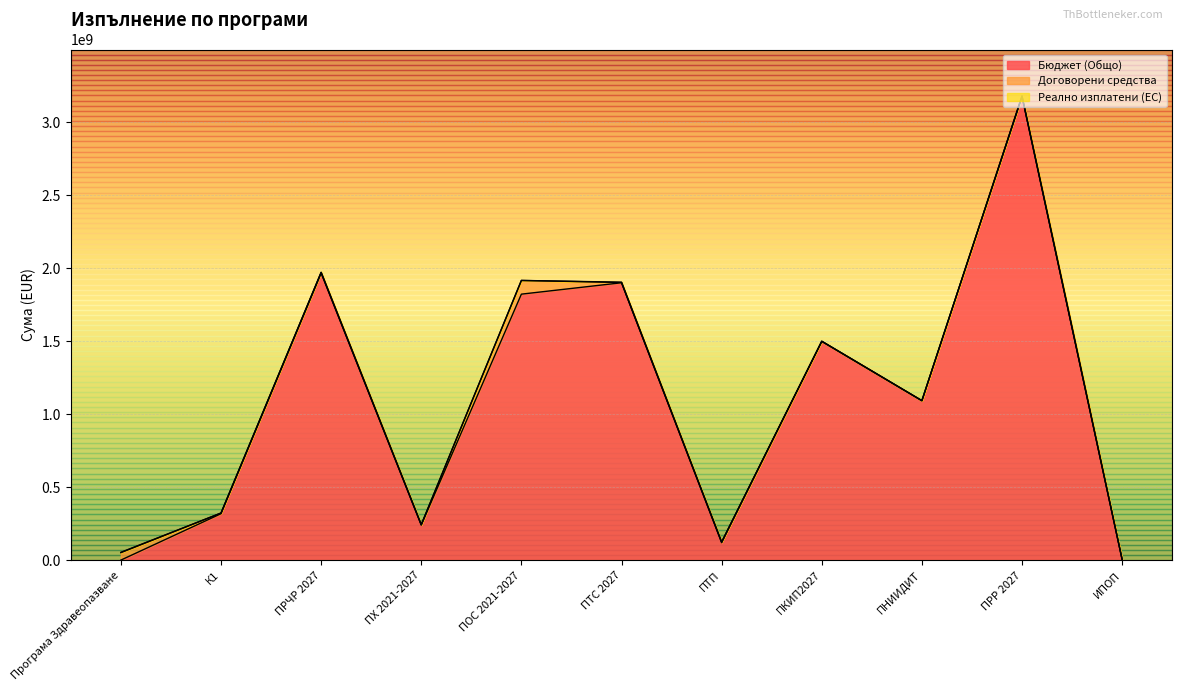

At how many categories does at least one series exceed 413225688?

6